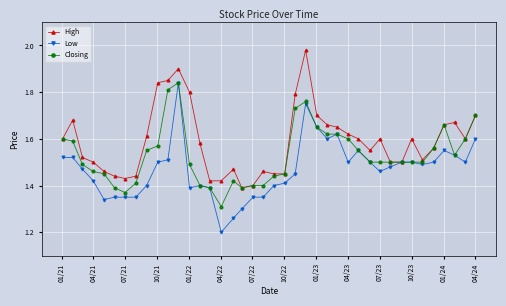

List the series in order of their overall mean, lowest first.

Low, Closing, High